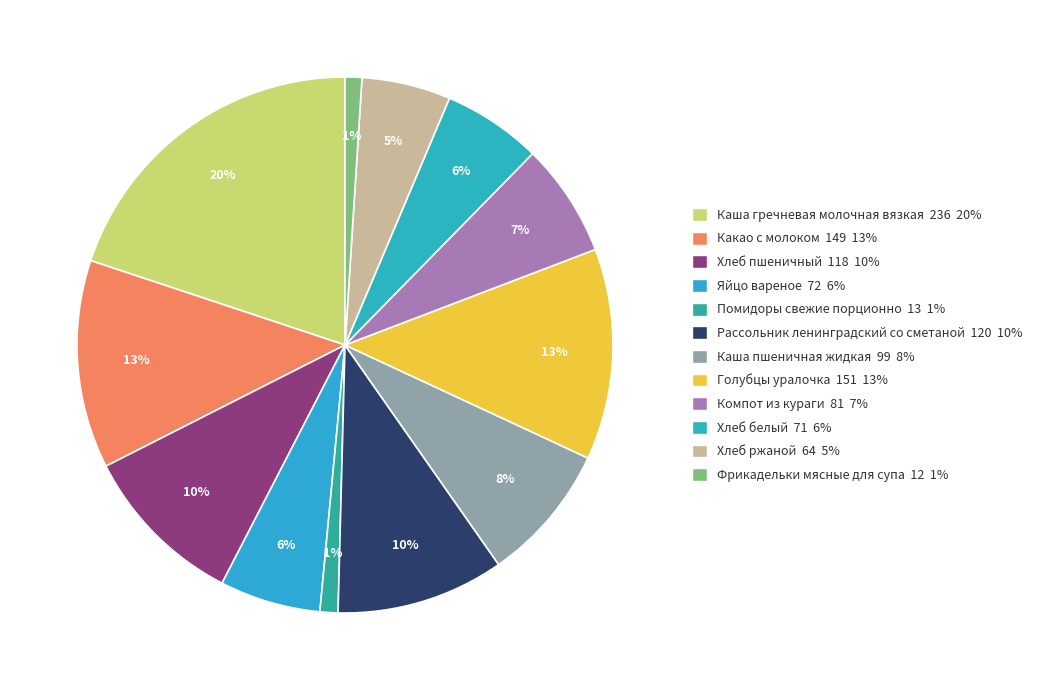

How many slices are in this pie chart?

12